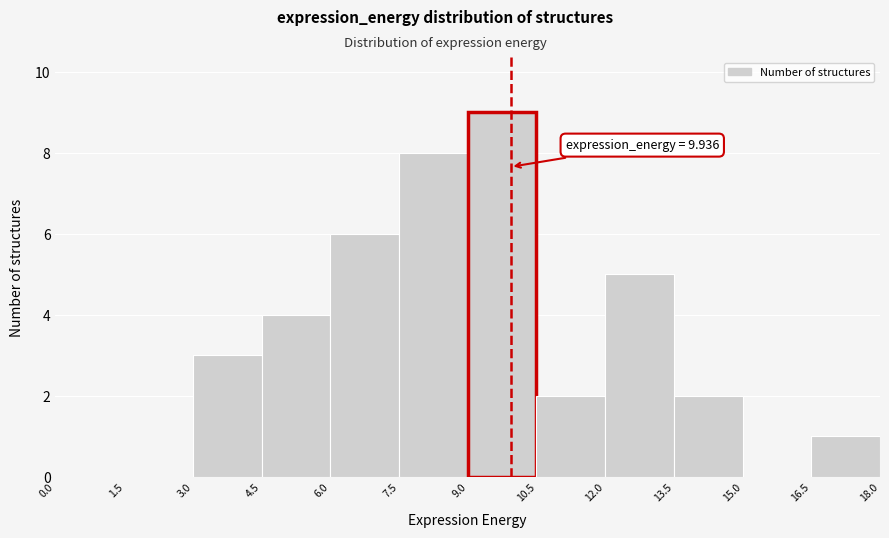

Over which range of the x-axis is the bar tallest?

9.0 to 10.5